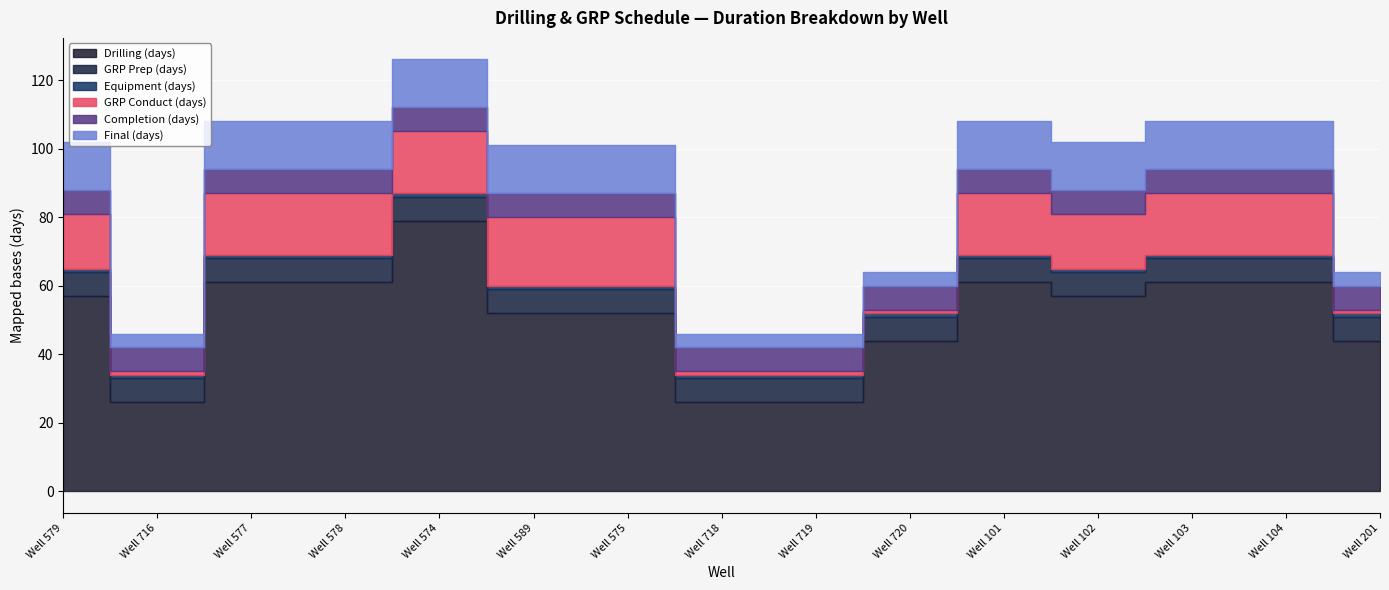

What is the sum of all Final (days) values?

160